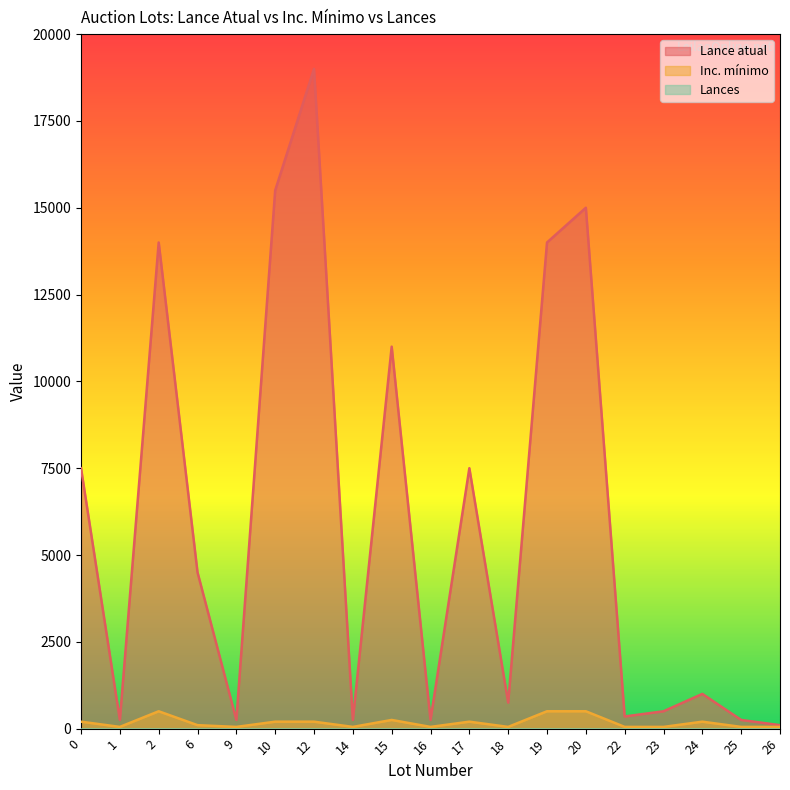

Which category has the highest value in the Inc. mínimo series?

2